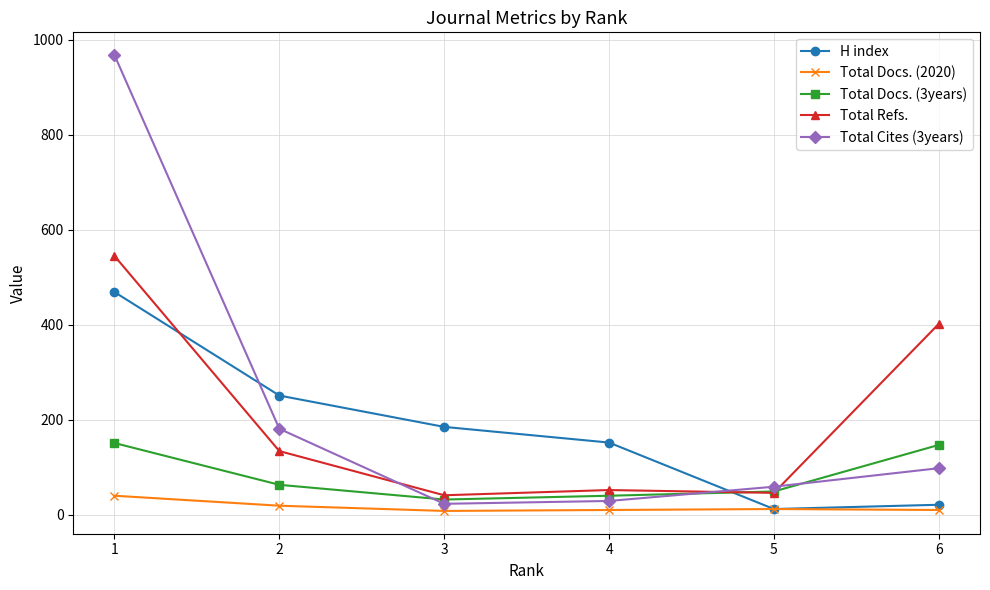

After their last crossing, which series has the higher values: Total Refs. or Total Cites (3years)?

Total Refs.